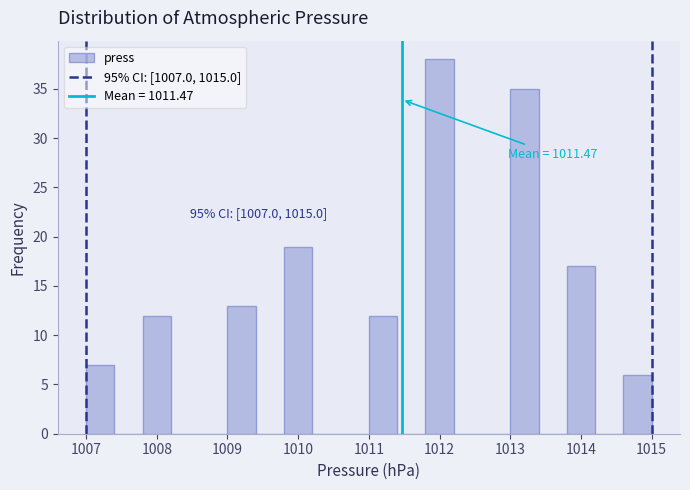

Which range on the x-axis has the tallest bar?

1011.8 to 1012.2